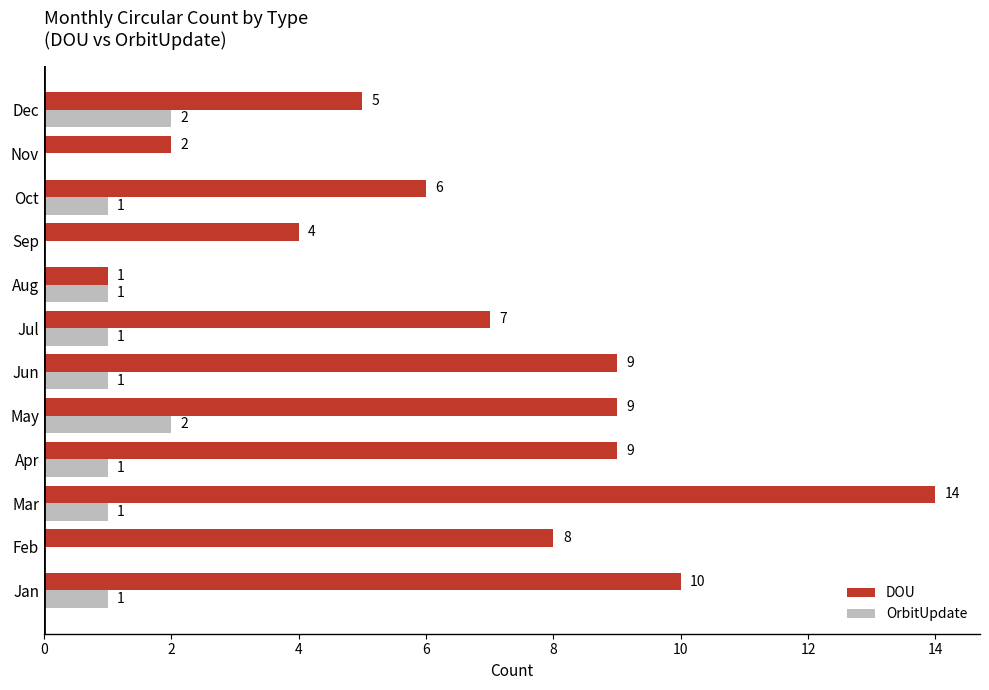

At which category is the sum across all series the highest?

Mar